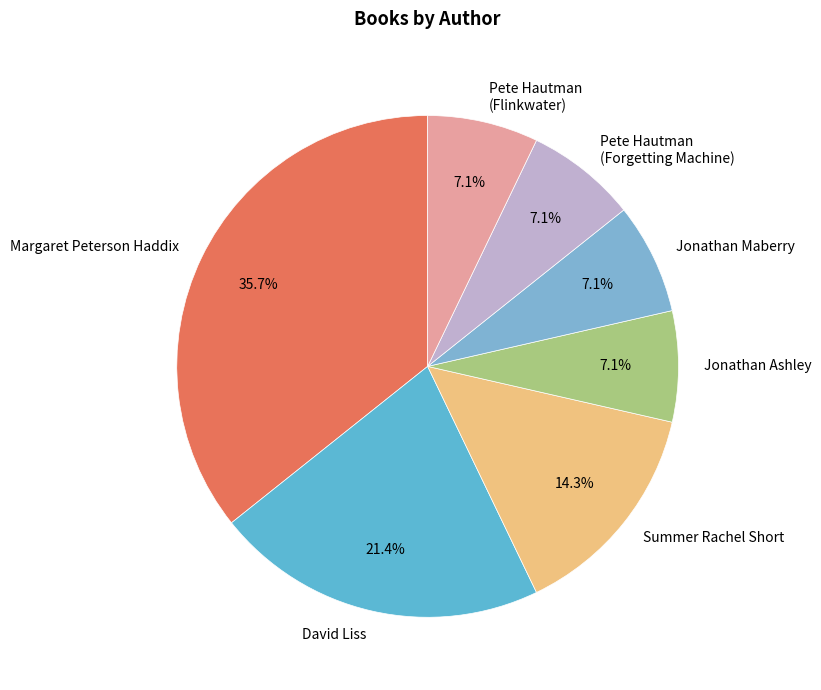

Is Summer Rachel Short the majority of the pie?

No